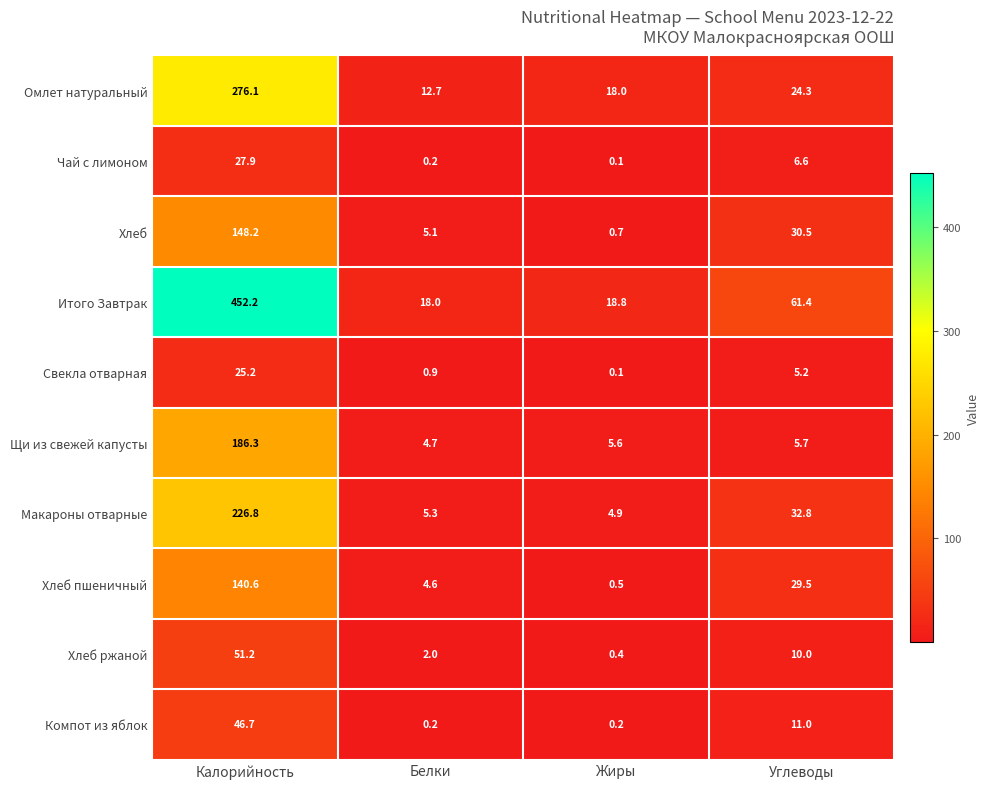

True or false: Макароны отварные has a value of 2.7 at Жиры.

False